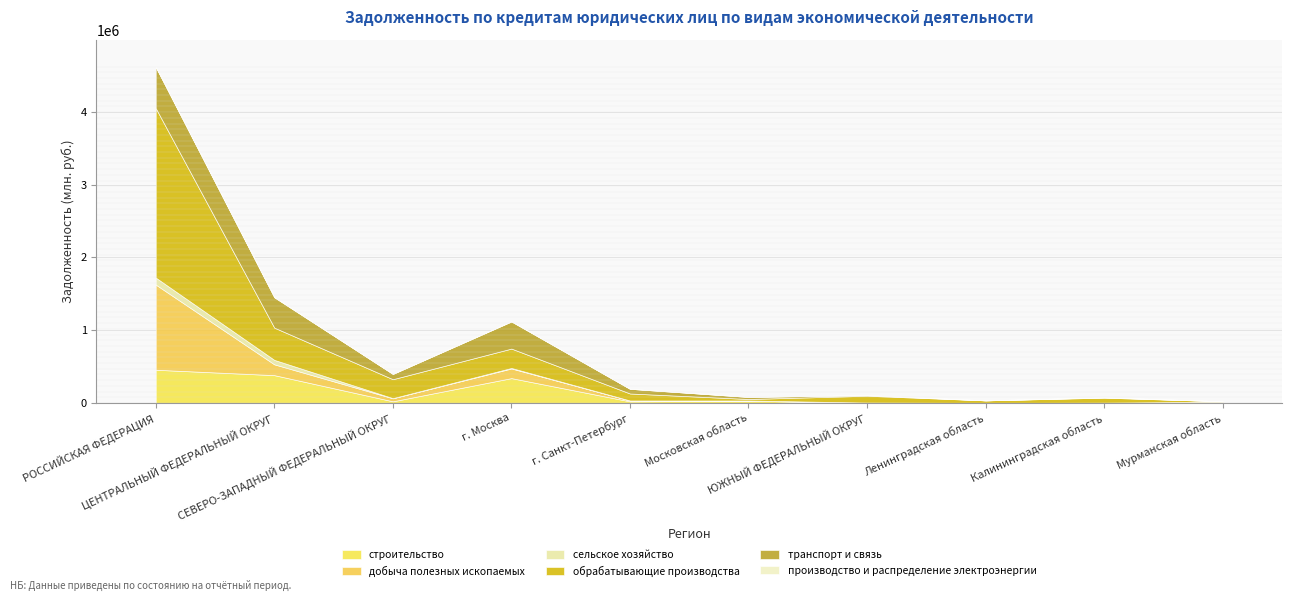

What is the maximum value for добыча полезных ископаемых?

1169961